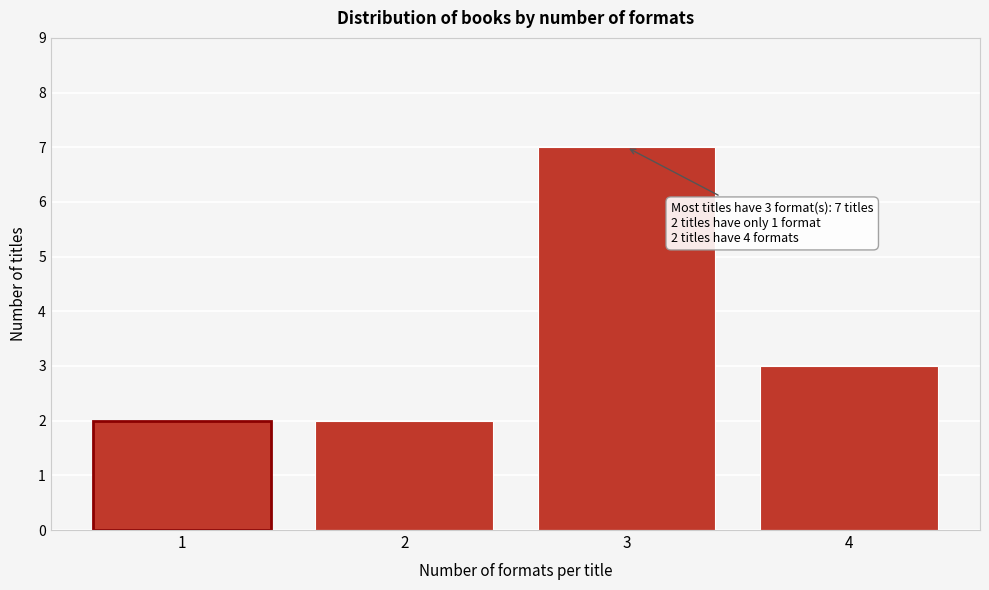

Over which range of the x-axis is the bar tallest?

2.5 to 3.5